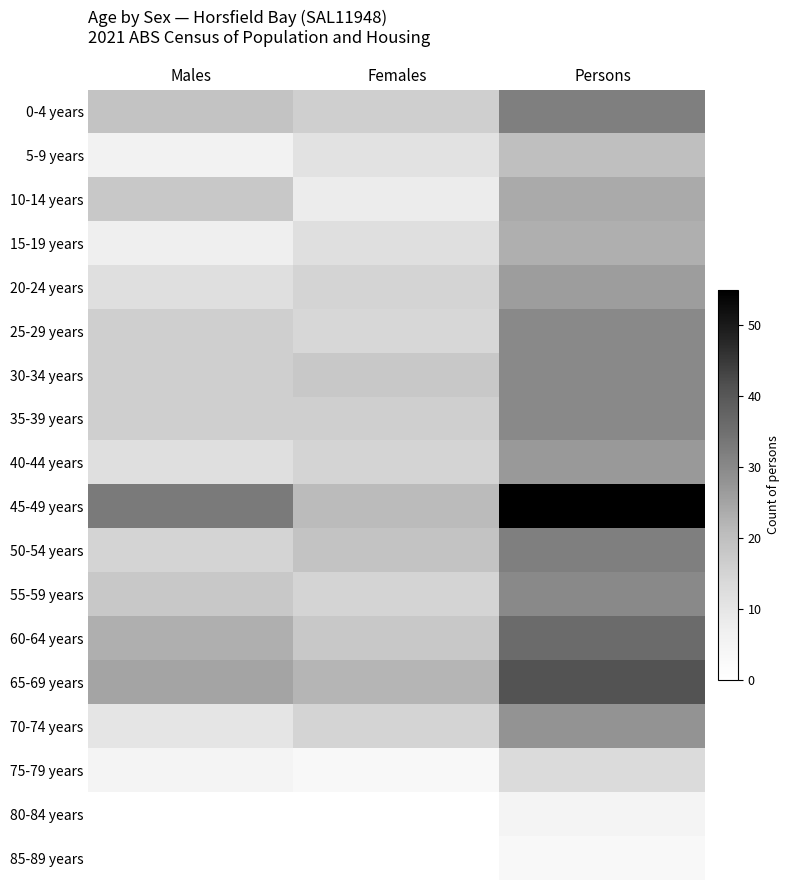

What is the maximum value shown in the chart?

55